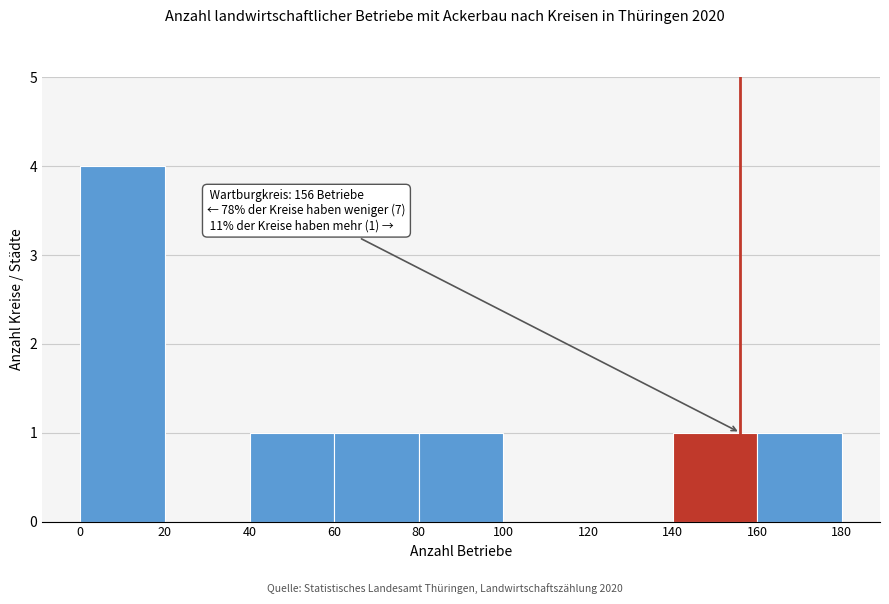

Which range on the x-axis has the tallest bar?

0 to 20